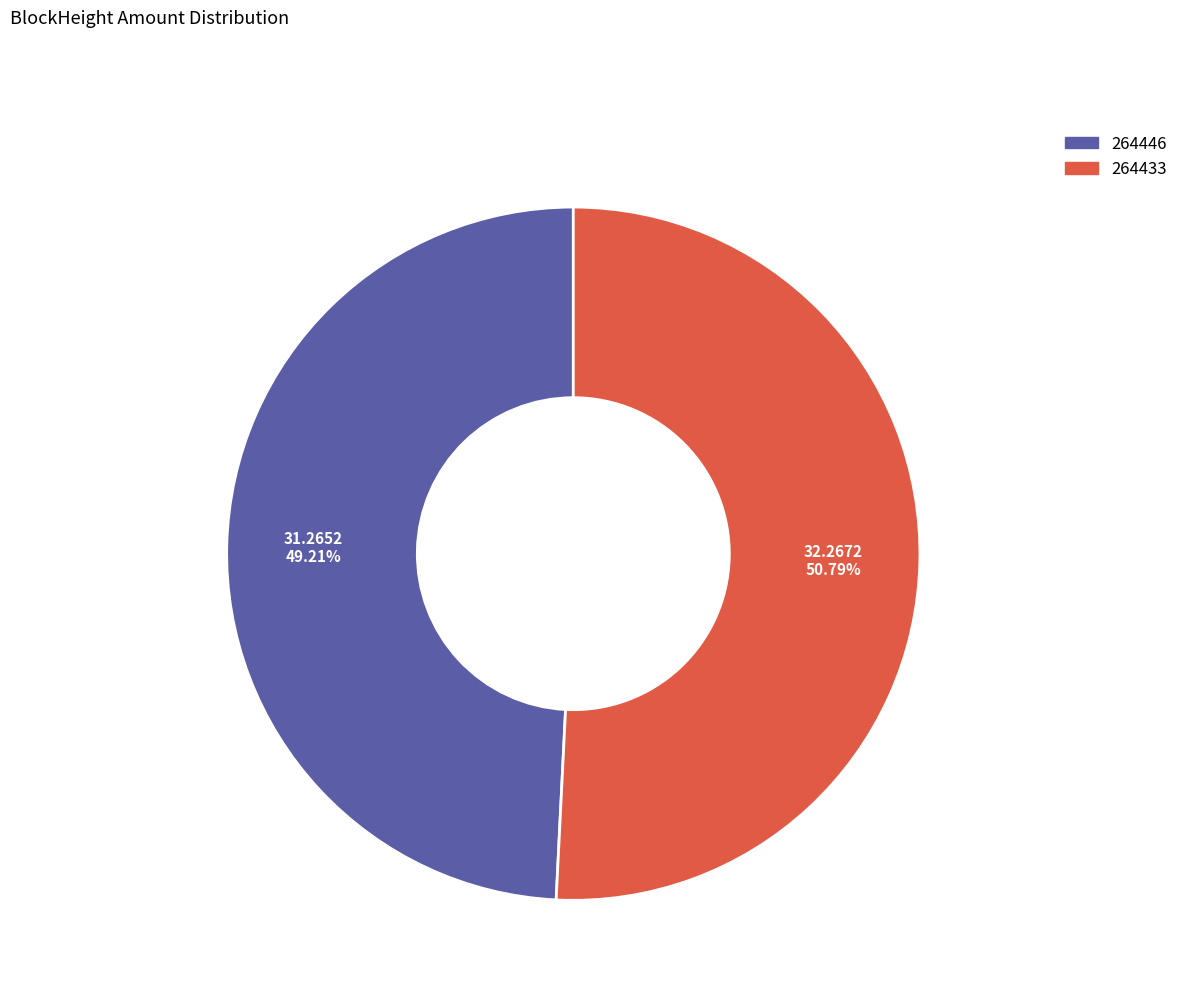

Combined, what portion of the pie is 264446 and 264433?

100.0%